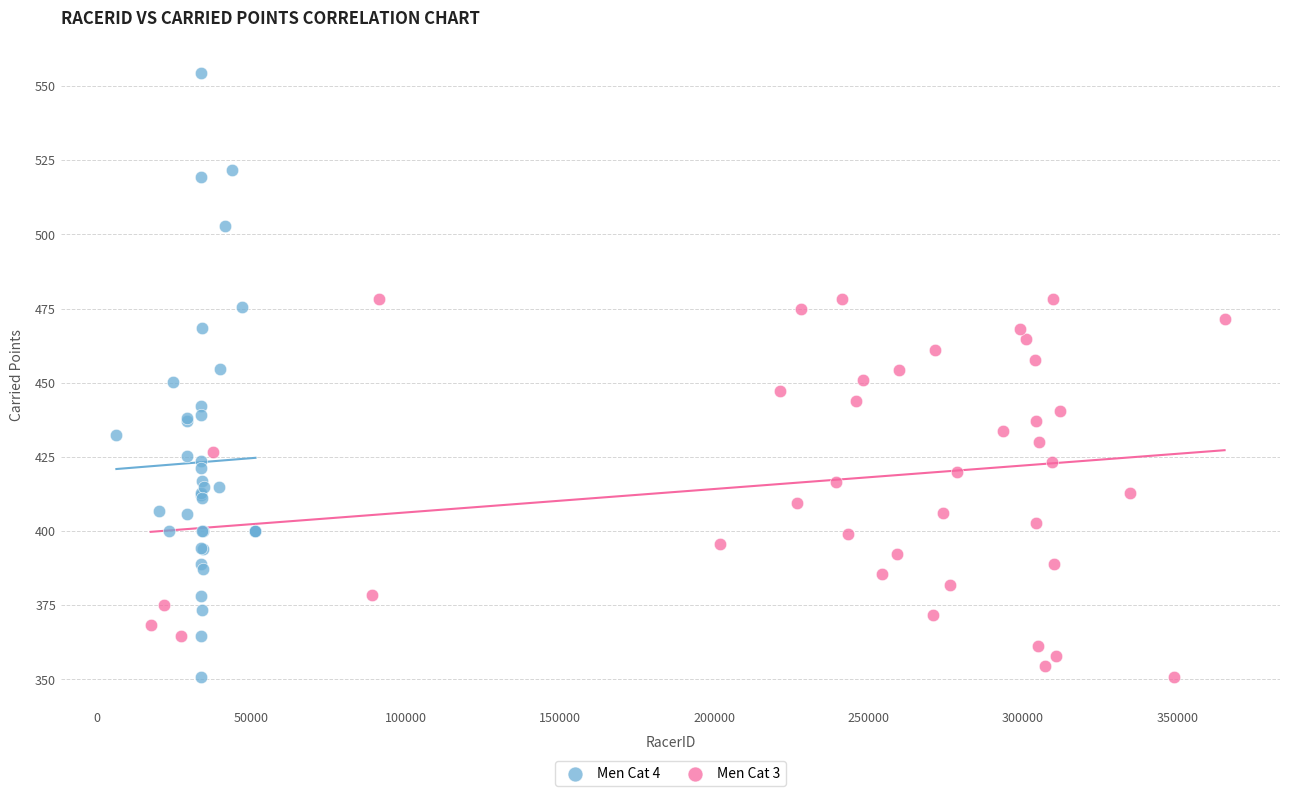

What are all the series names shown in the legend?

Men Cat 4, Men Cat 3